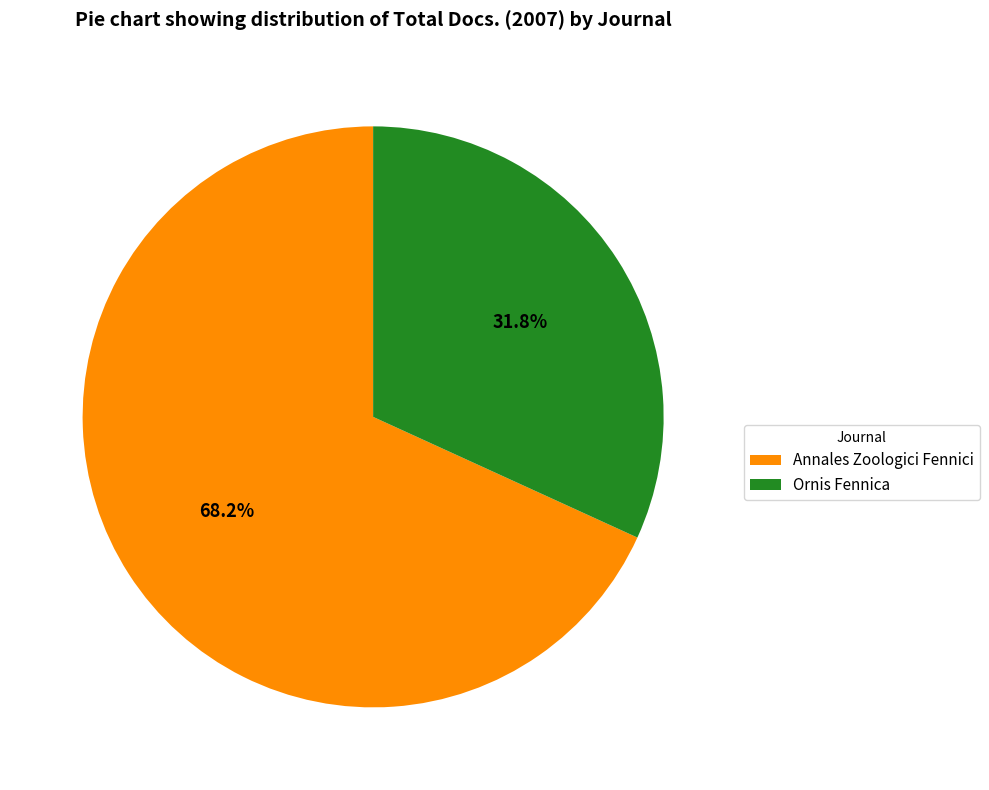

Does any single category account for the majority?

Yes